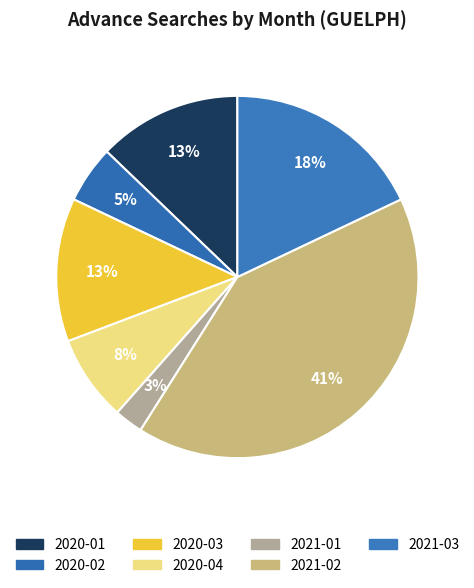

How many slices are in this pie chart?

7